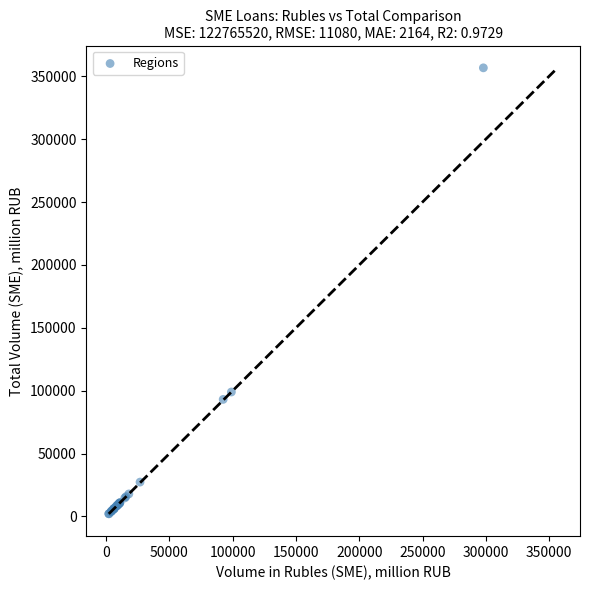

What Y value in the scatter plot is closest to 179406?

98960